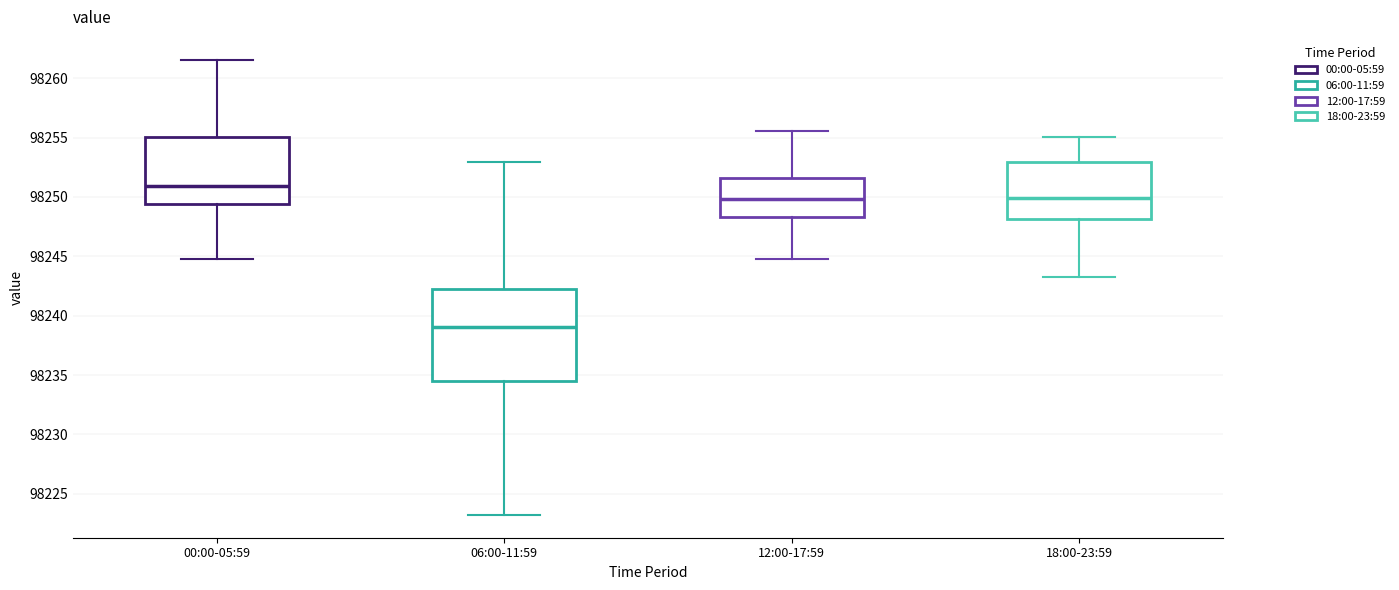

Which box has the highest median line?

00:00-05:59